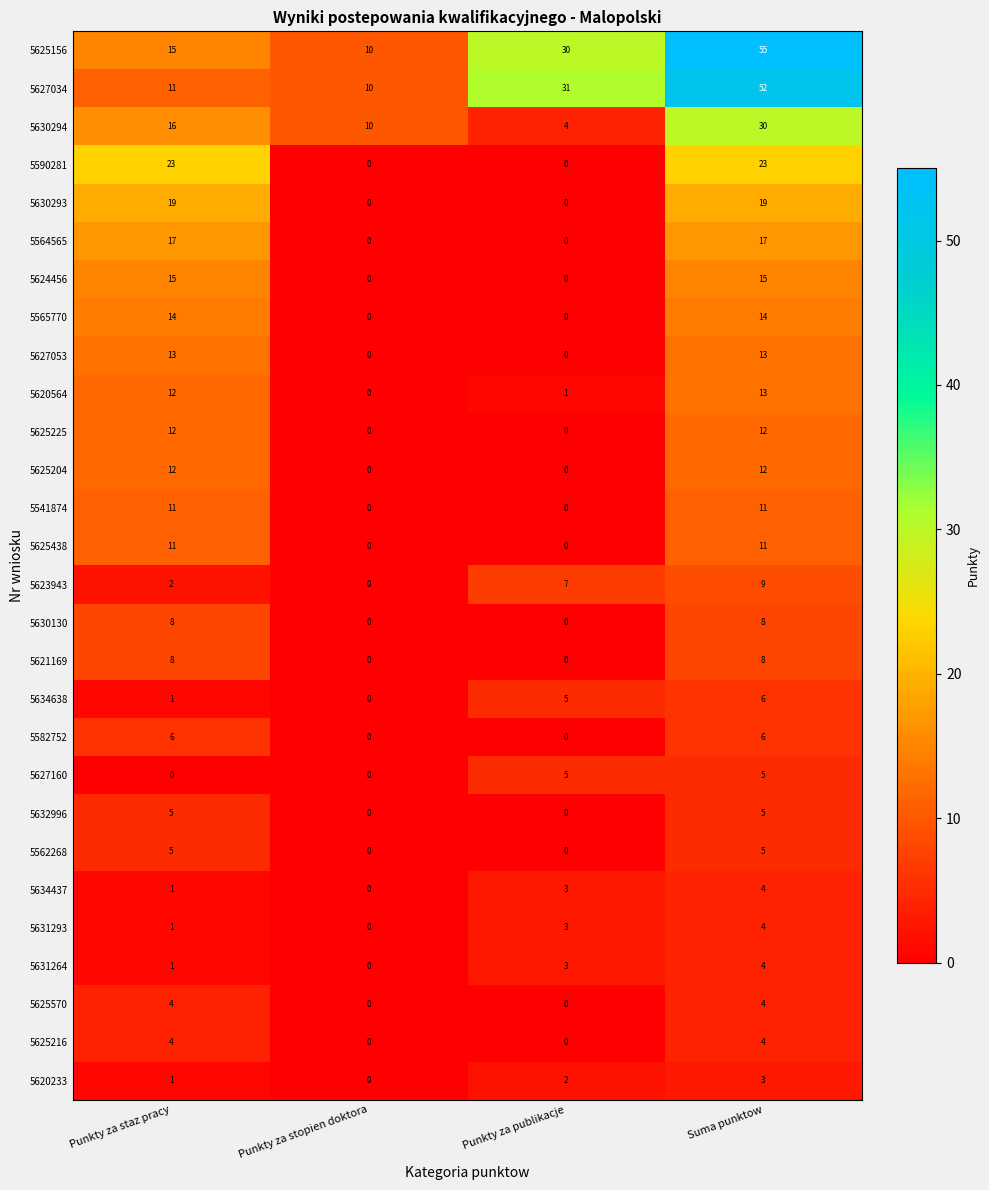

What is the difference between the highest and lowest values at Suma punktow?

52